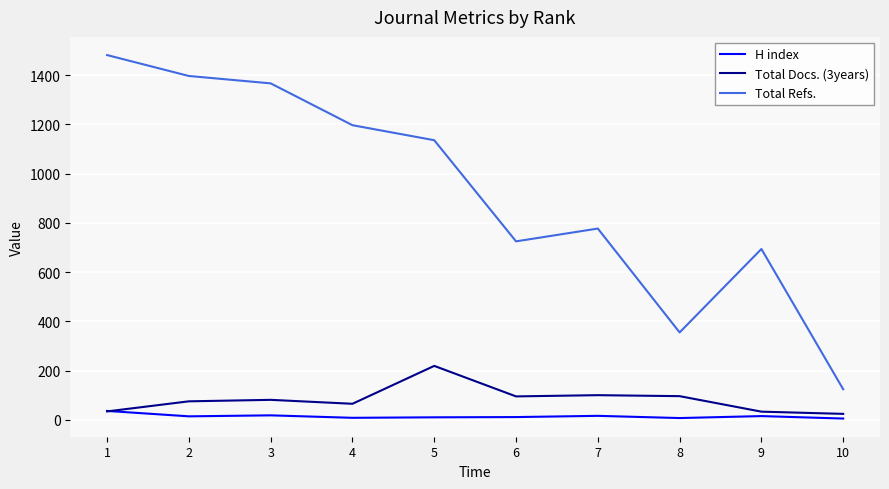

At how many categories does at least one series exceed 831?

5